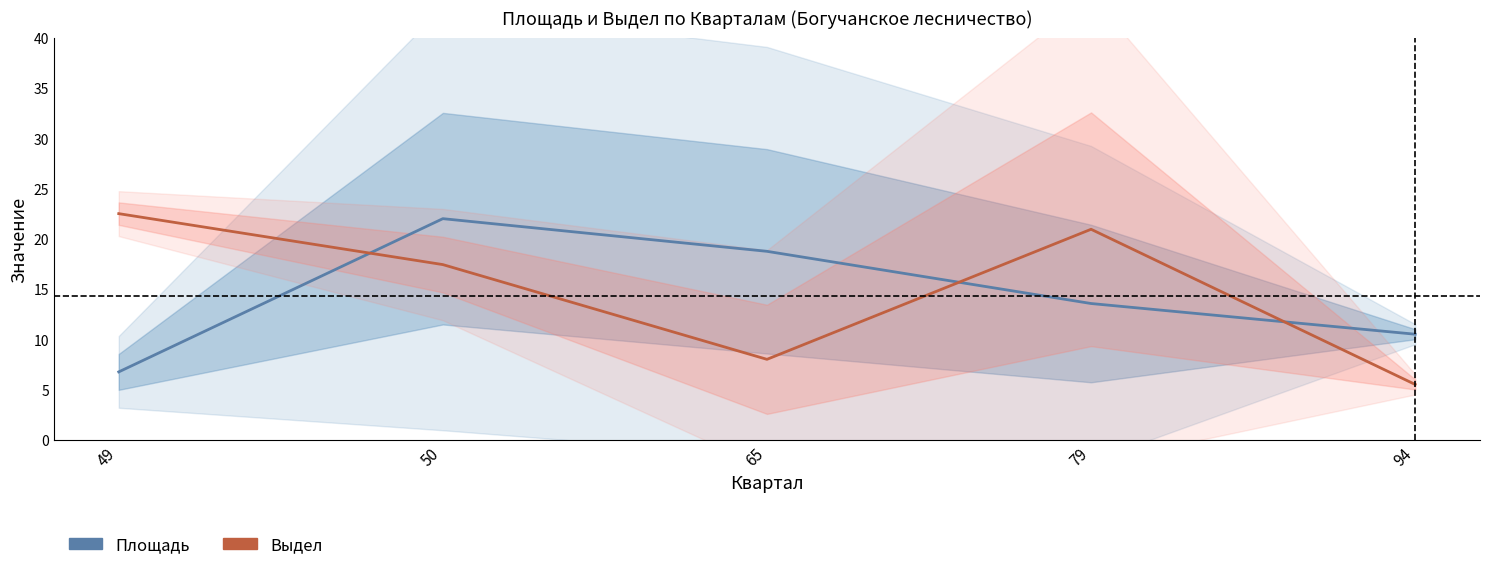

At how many categories does at least one series exceed 16?

4